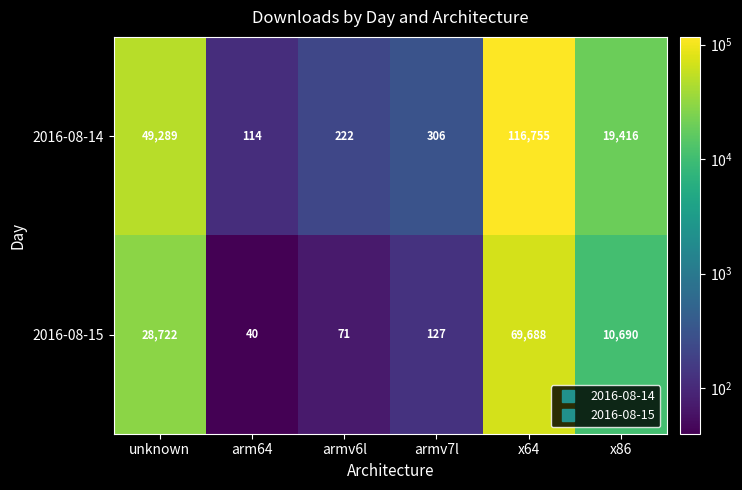

What is the difference between the highest and lowest values at unknown?

20567